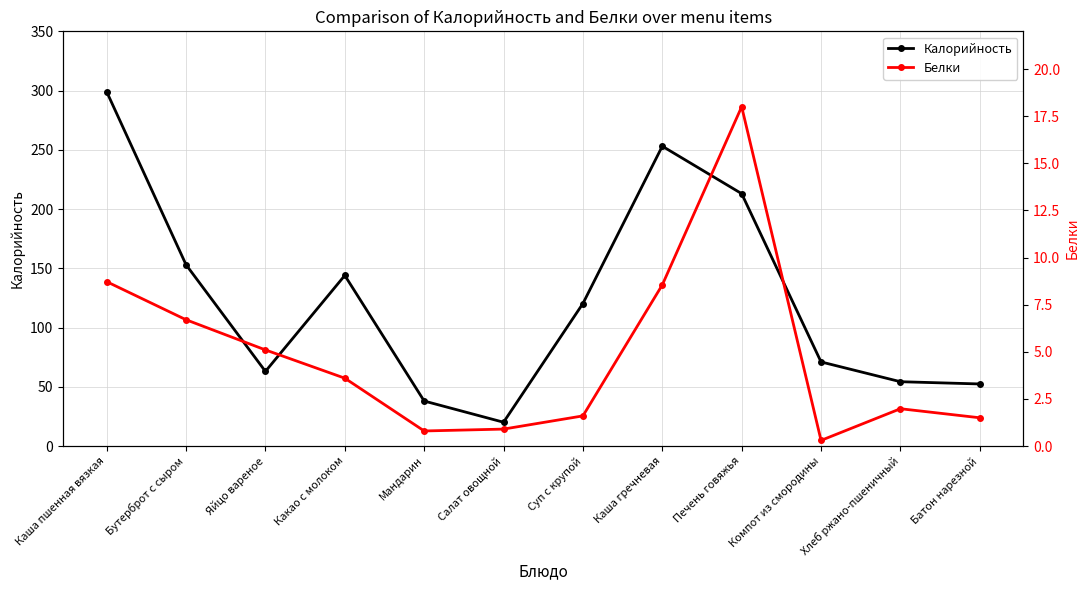

What is the value of the Белки point at the 2nd from the left?

6.7